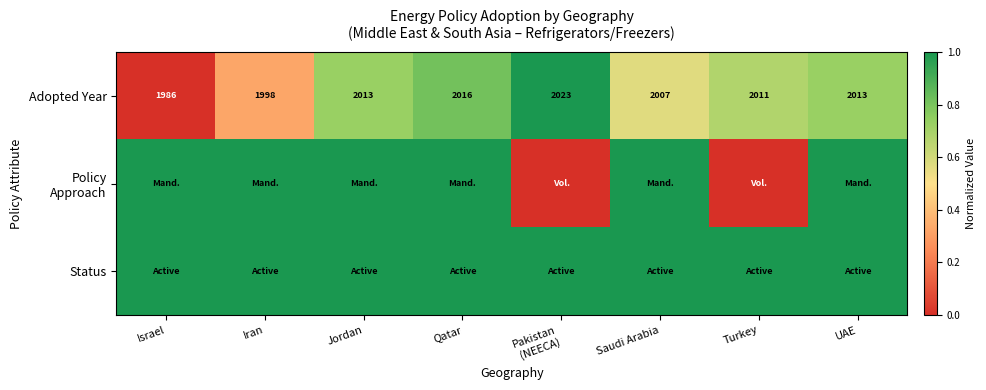

What is the minimum value for Adopted Year?

1986